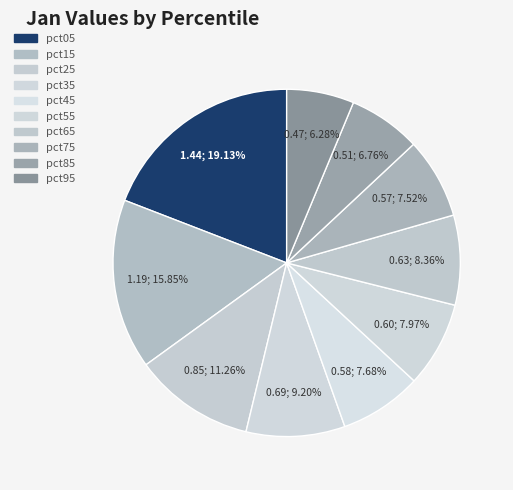

The pct15 slice represents 16% of the pie. True or false?

True